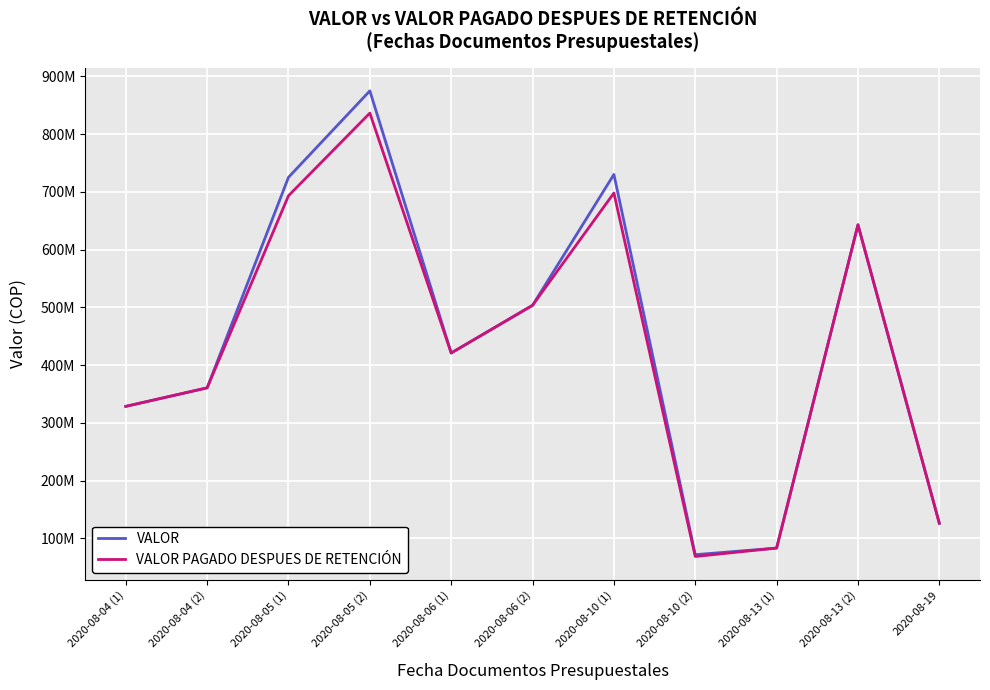

Reading right to left, list all the values displayed in this chart.

VALOR: 126156267	643159781	83221111	71758790	730337621	503662520	421079166	875101609	725393545	360724874	328637656
VALOR PAGADO DESPUES DE RETENCIÓN: 126156267	643159781	83221111	68601400	698202761	503662520	421079166	836597137	693476227	360724874	328637656